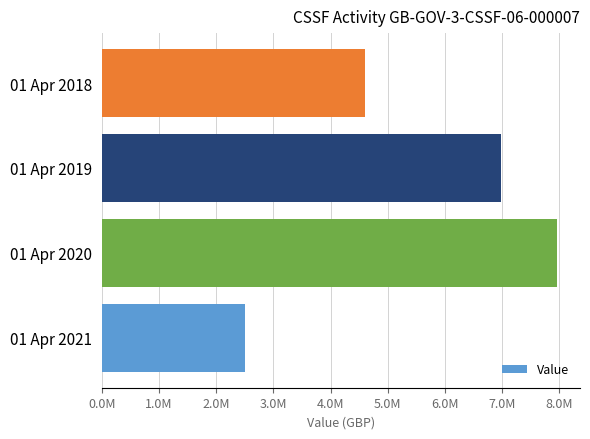

What is the minimum value shown in the chart?

2500000